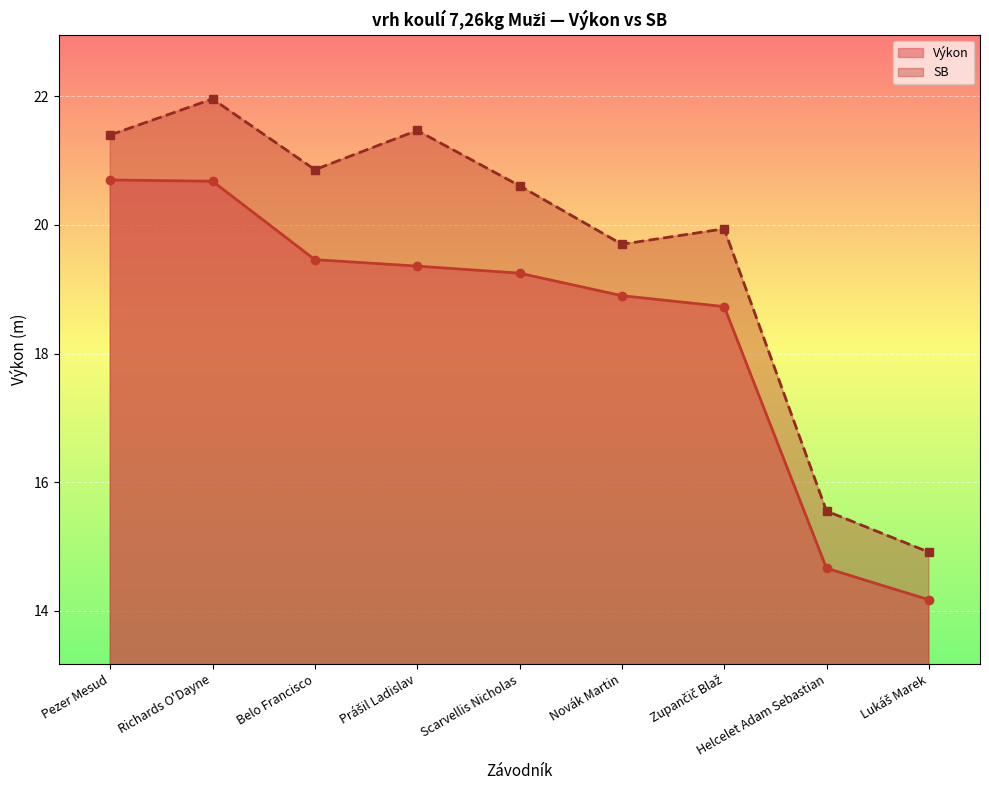

What is the difference between the maximum and second lowest values in the SB line series?

6.4